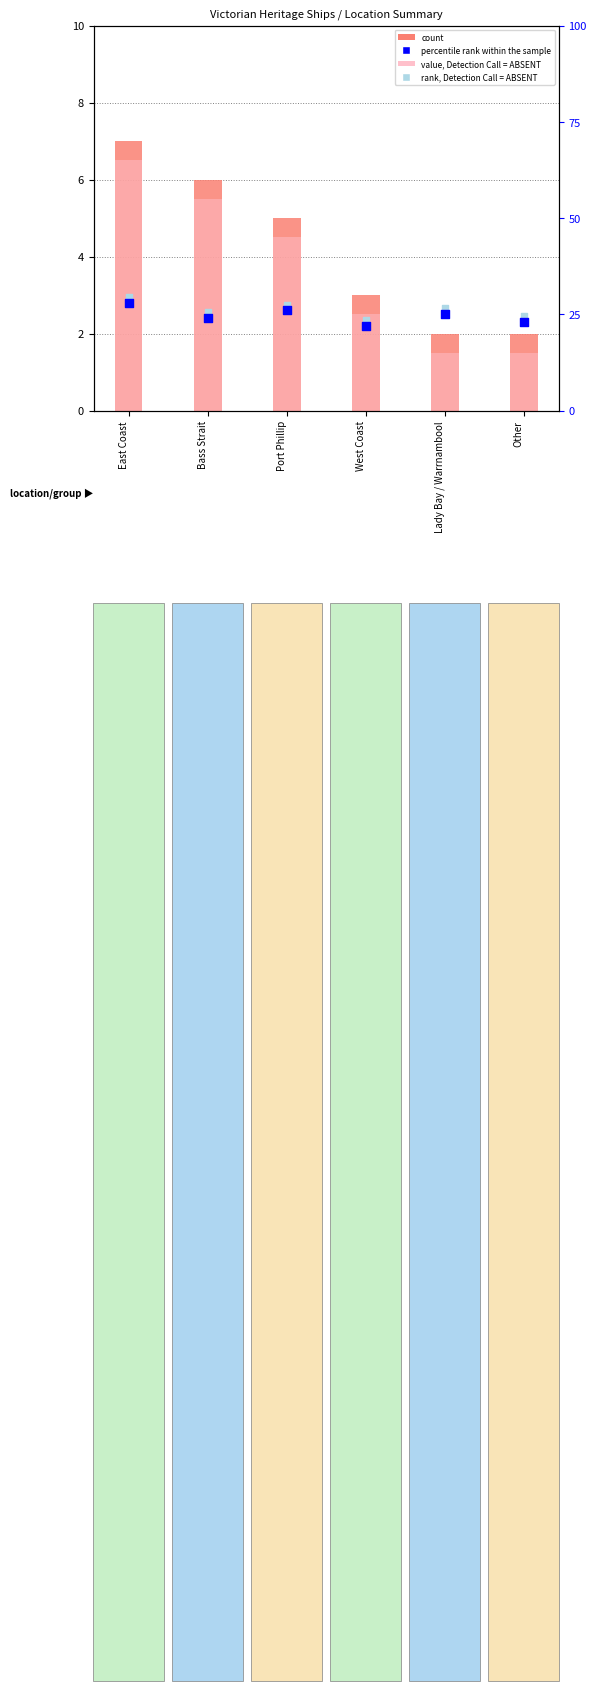

Which series has the widest spread of Y values?

percentile rank within the sample